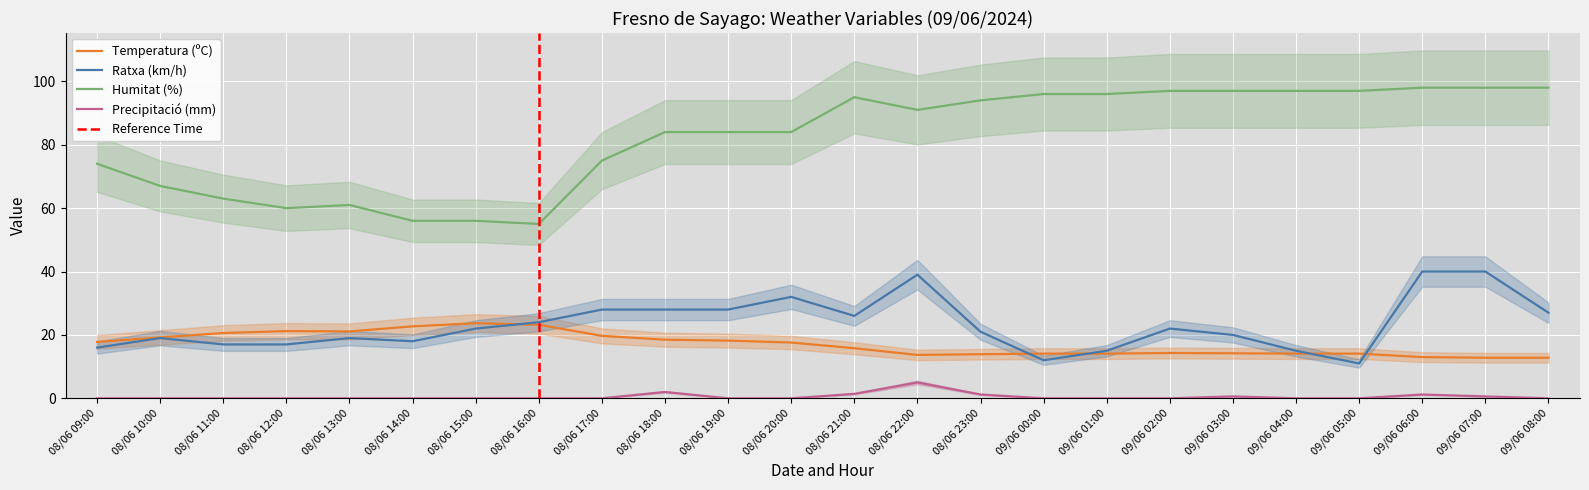

How many categories are shown in the chart?

24